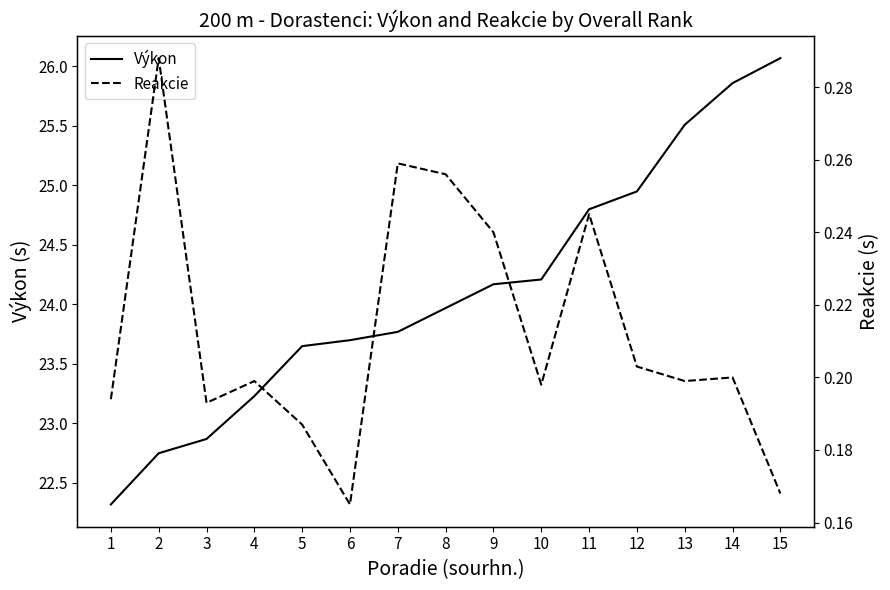

Between 1 and 12, which series saw the biggest shift?

Výkon